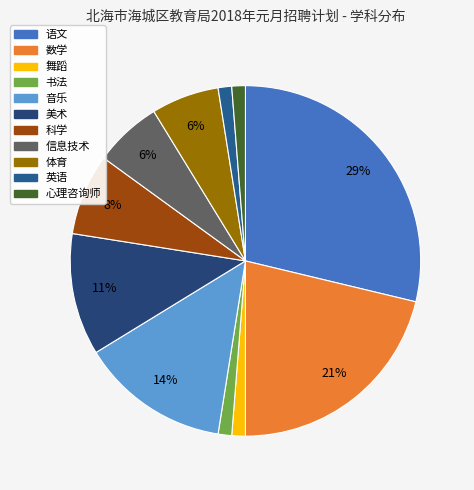

Rank the categories by value from highest to lowest.

语文, 数学, 音乐, 美术, 科学, 信息技术, 体育, 舞蹈, 书法, 英语, 心理咨询师